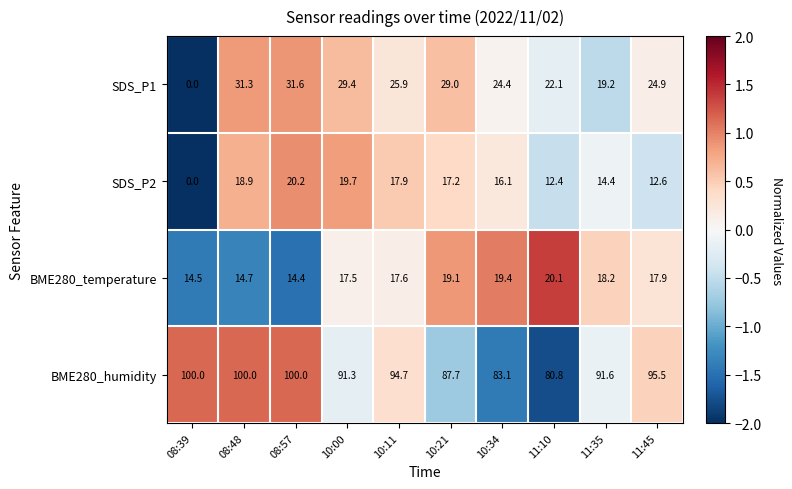

Count the number of data series in this chart.

4